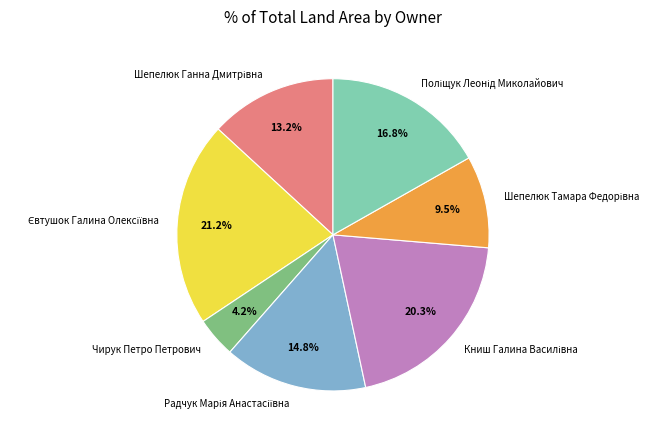

To the nearest percent, what is the average slice percentage?

14%